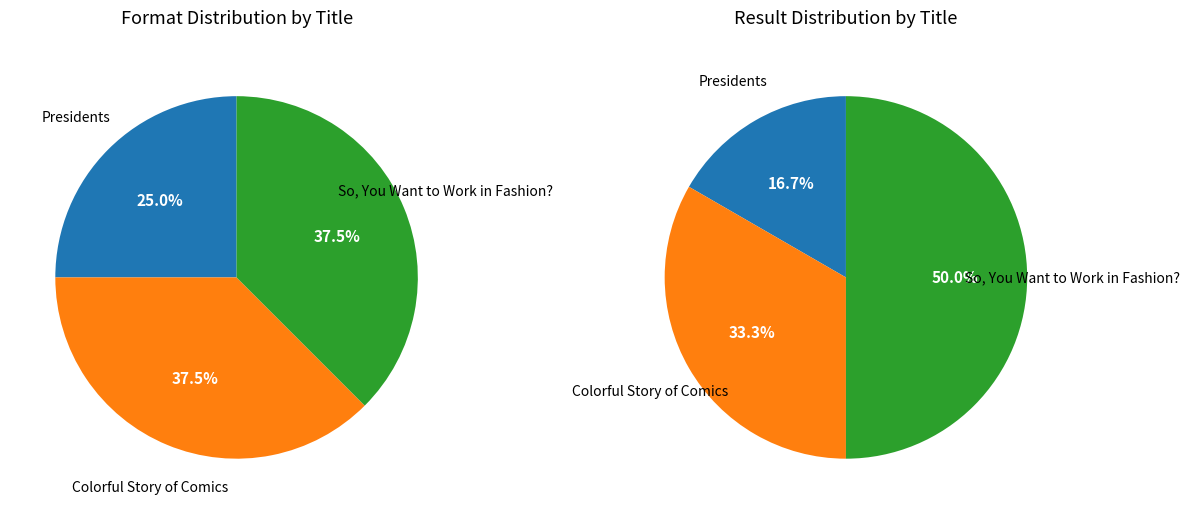

What is the change in value from Presidents (Fixed Layout eBook) to Colorful Story of Comics (Enhanced eBook)?

+1